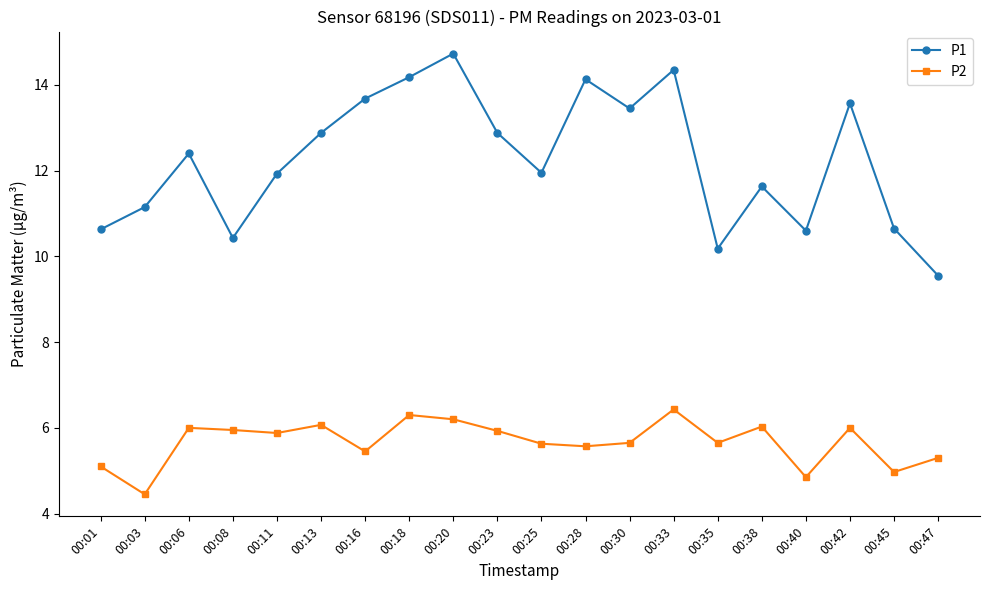

At how many categories does at least one series exceed 5?

20